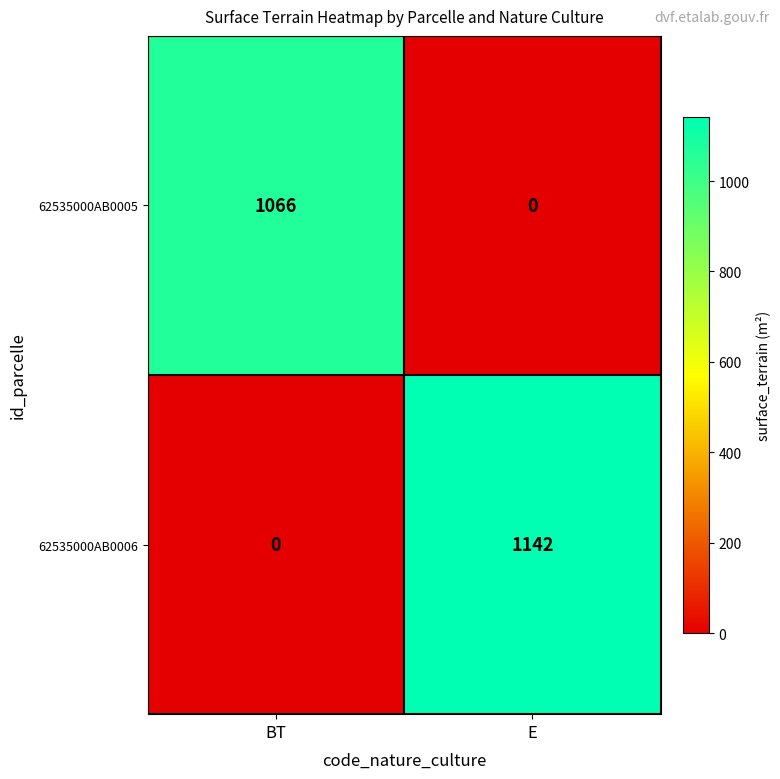

List the series in order of their overall mean, lowest first.

62535000AB0005, 62535000AB0006